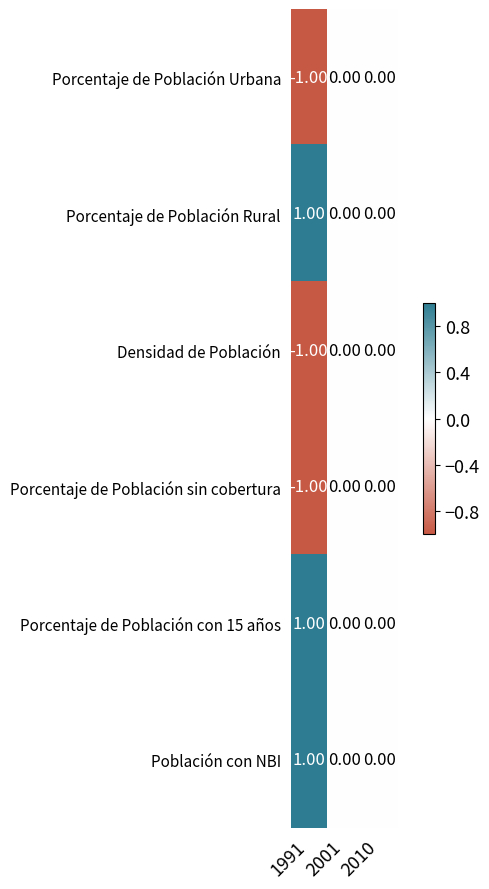

What is the spread (max minus min) of values at 1991?

2